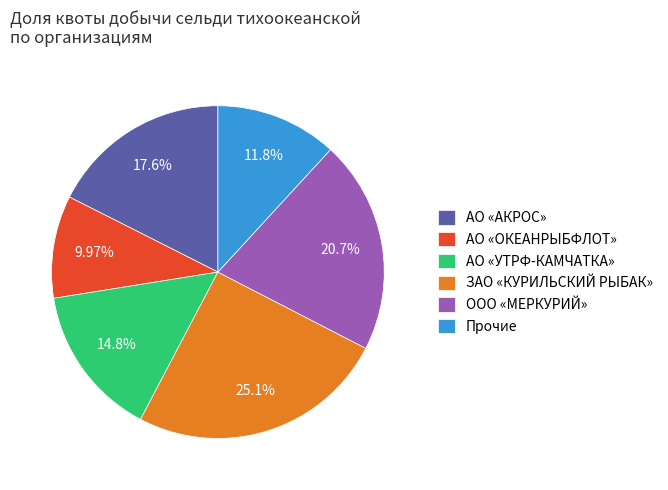

Is it true that АО «УТРФ-КАМЧАТКА» is 1% of the pie?

False